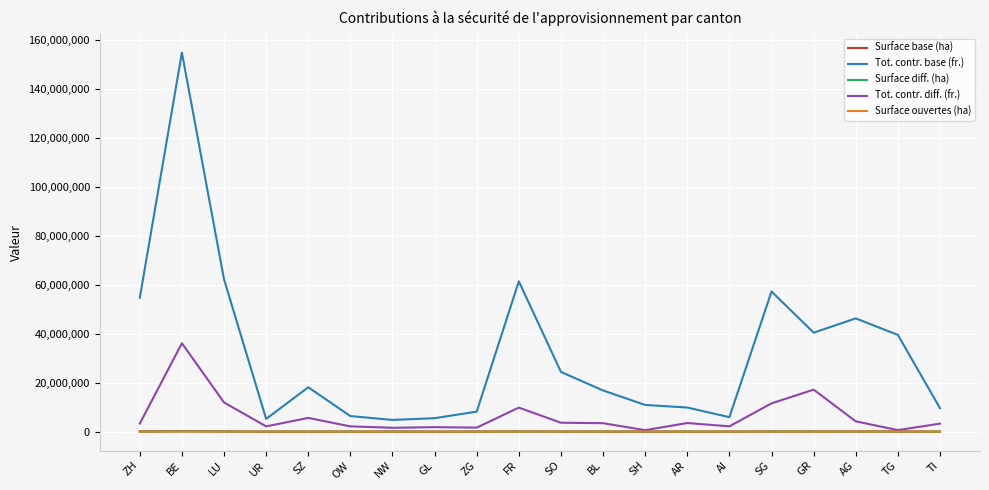

Which series has the largest total across all categories?

Tot. contr. base (fr.)